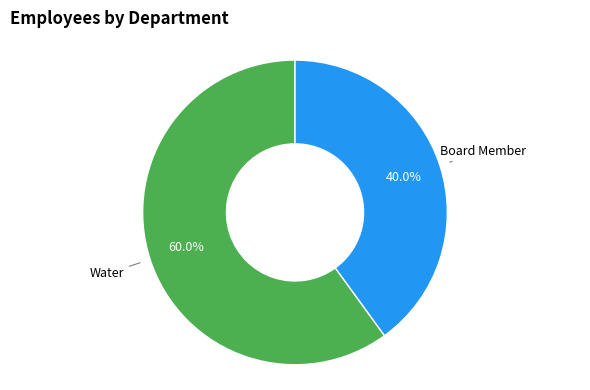

Is there a majority slice in this chart?

Yes